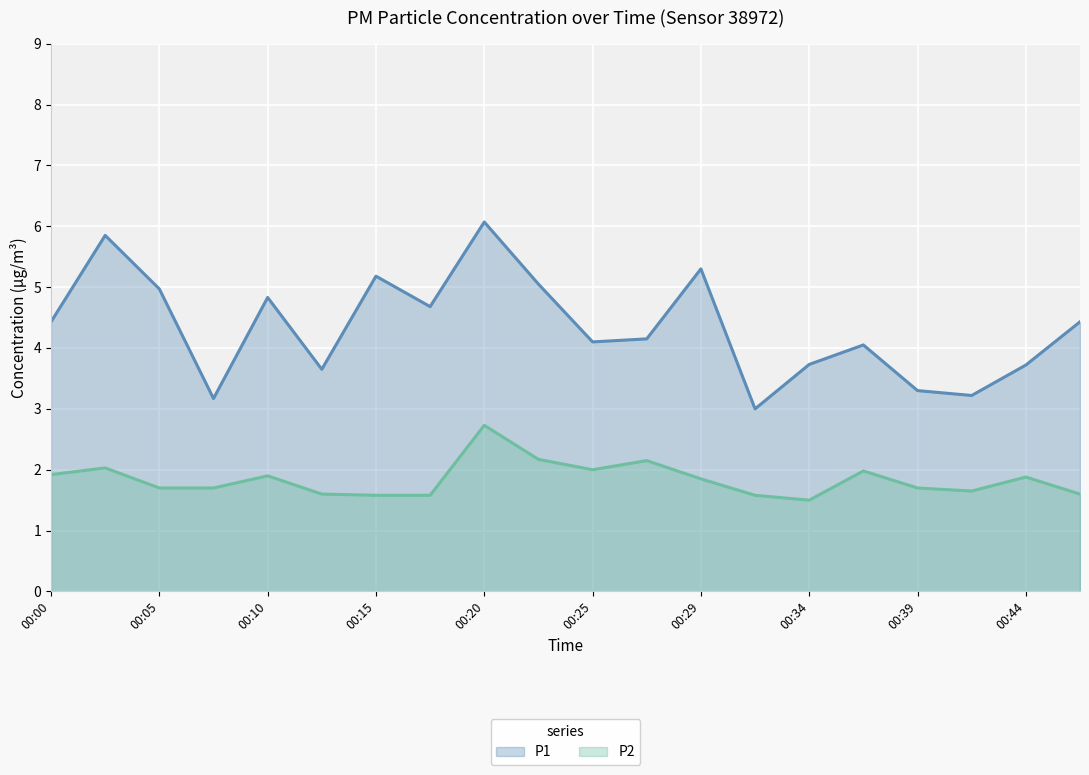

How many lines are shown in the chart?

2